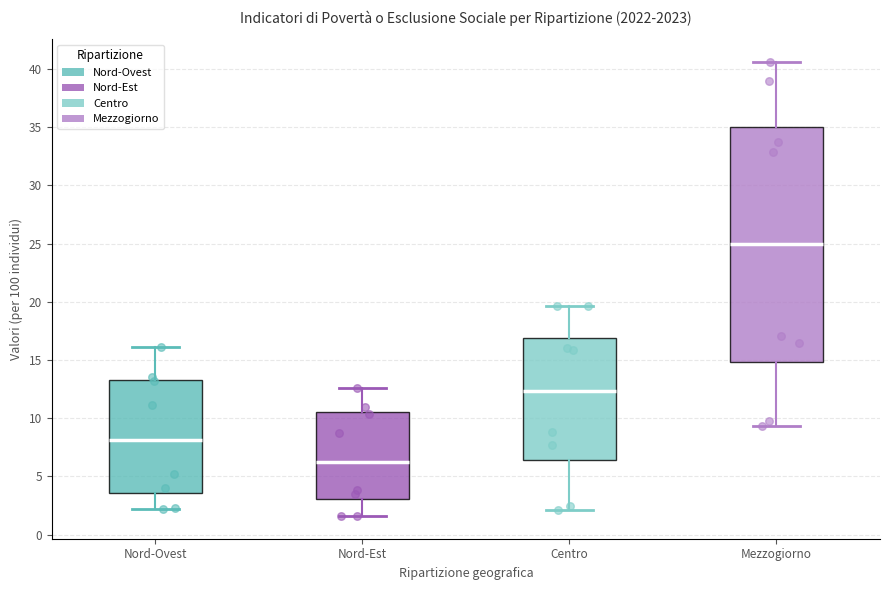

Which box's median line is the lowest?

Nord-Est